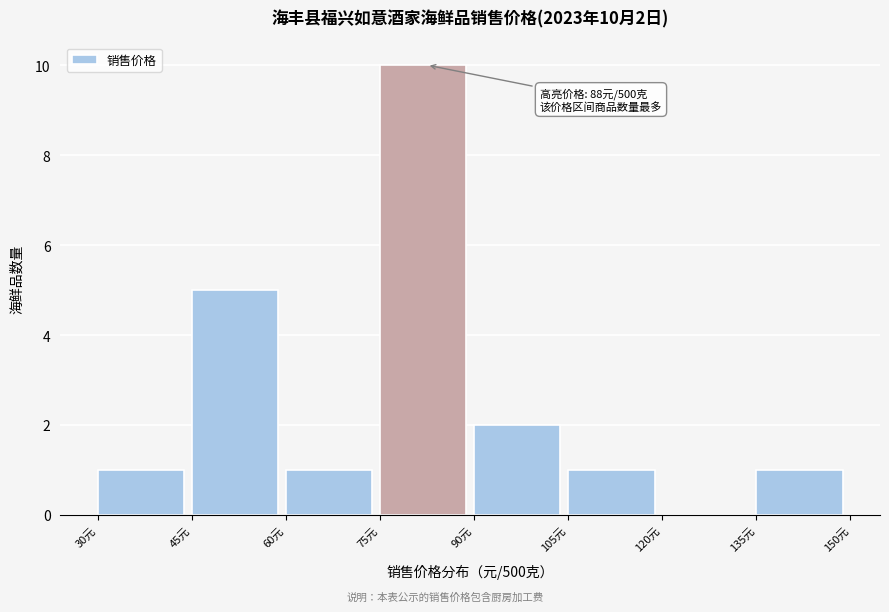

Which range on the x-axis has the tallest bar?

75 to 90